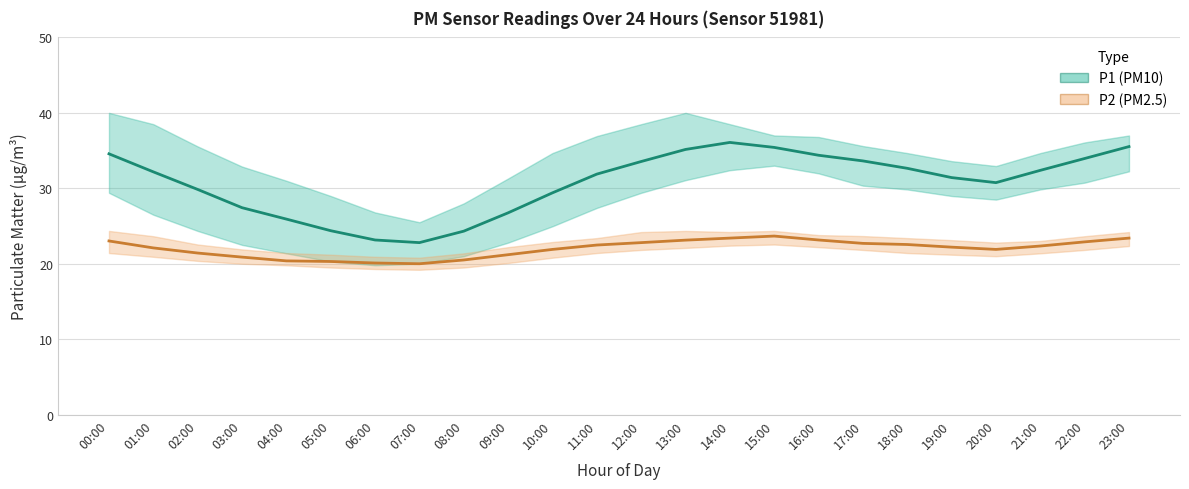

The P2 (PM2.5) mean series shows 21.9 at 10:00. True or false?

True